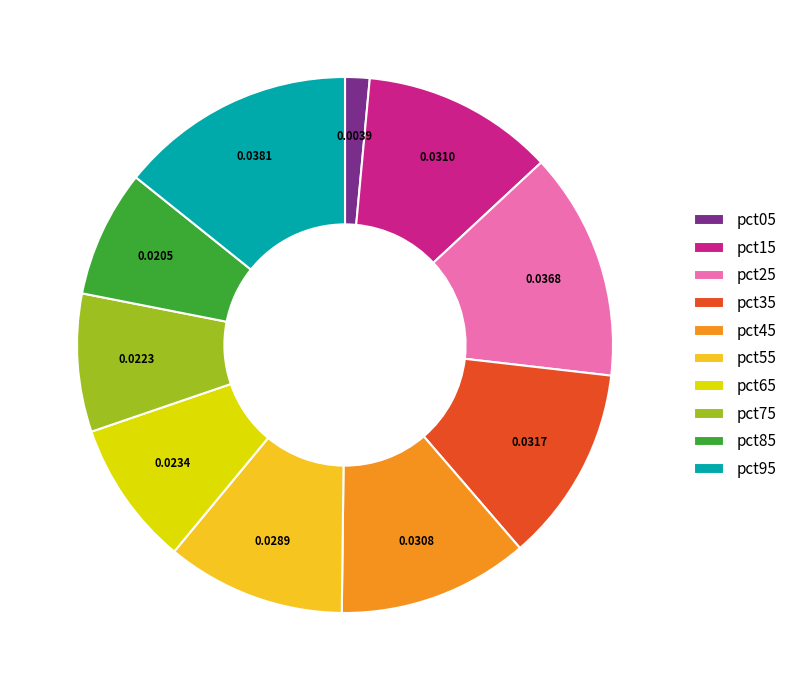

Which has a higher value, pct15 or pct85?

pct15